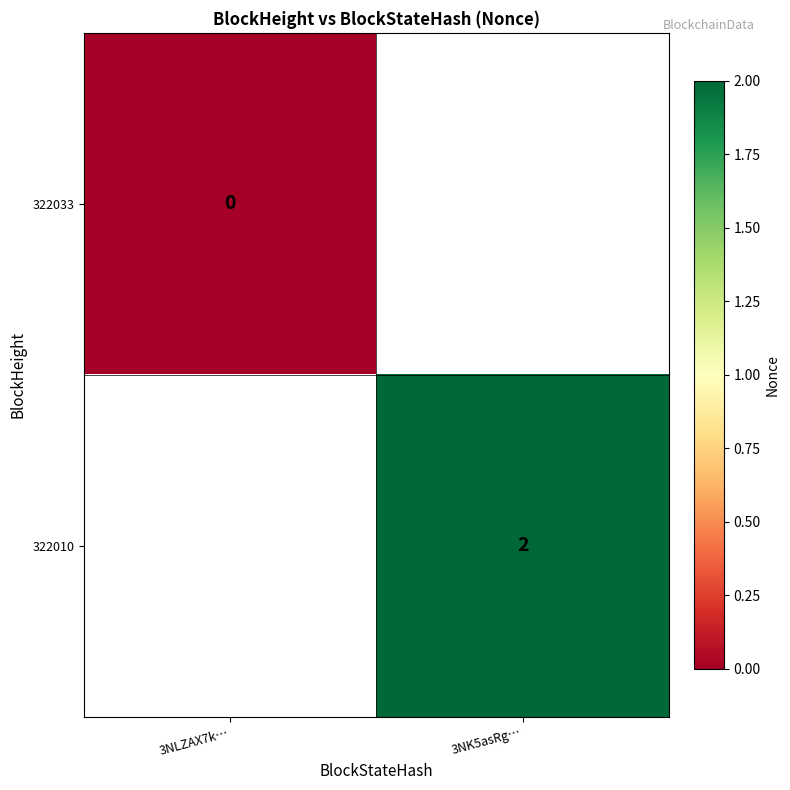

Is it true that 322010 equals 1.0 at 3NK5asRg…?

False